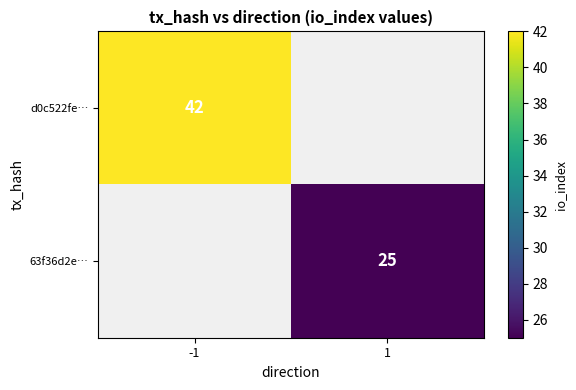

Is the value of 63f36d2e… at 1 greater than the value of d0c522fe… at -1?

No